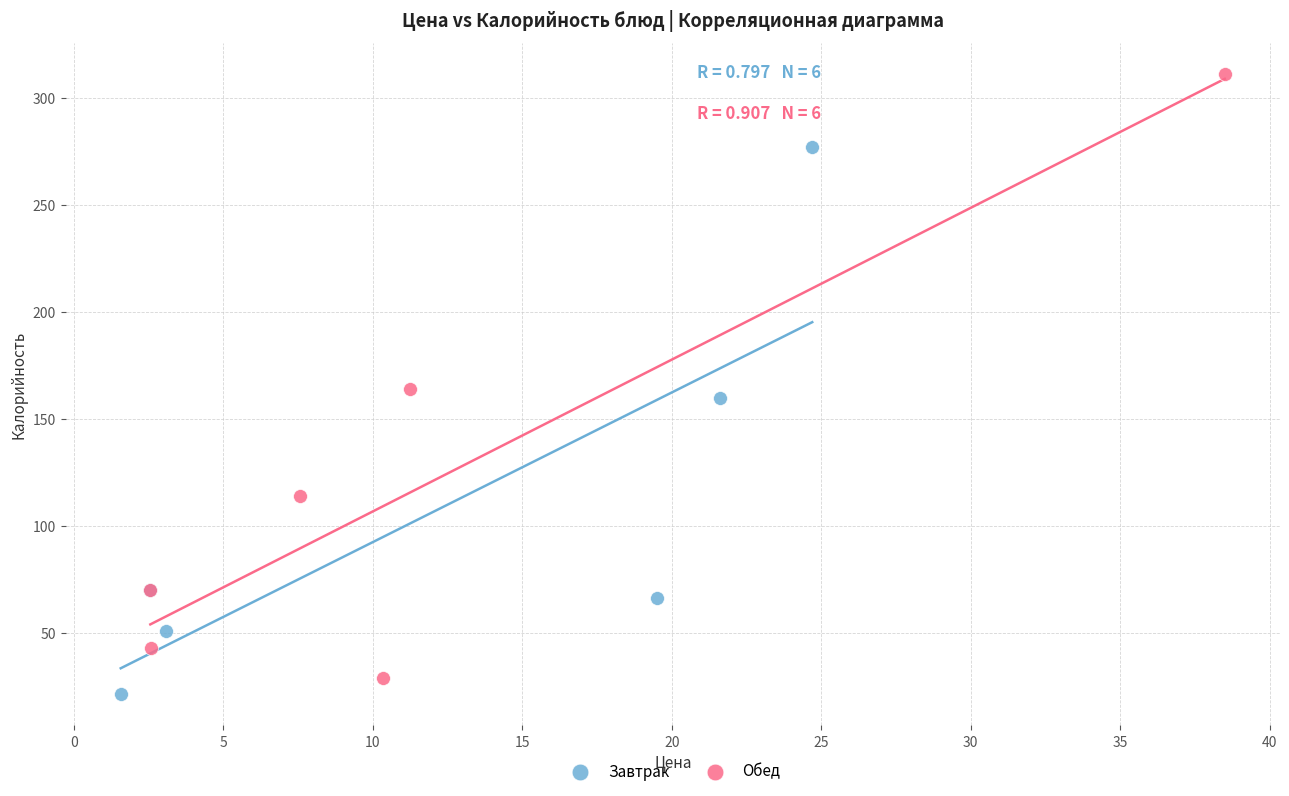

Which series reaches the maximum Y coordinate?

Обед